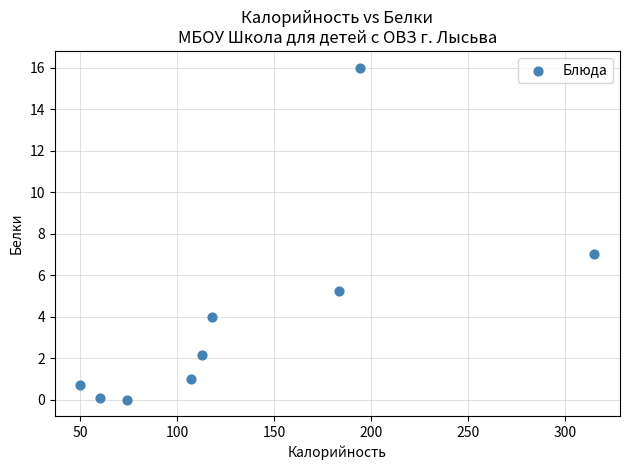

What is the range of X values (max minus min)?

265.0